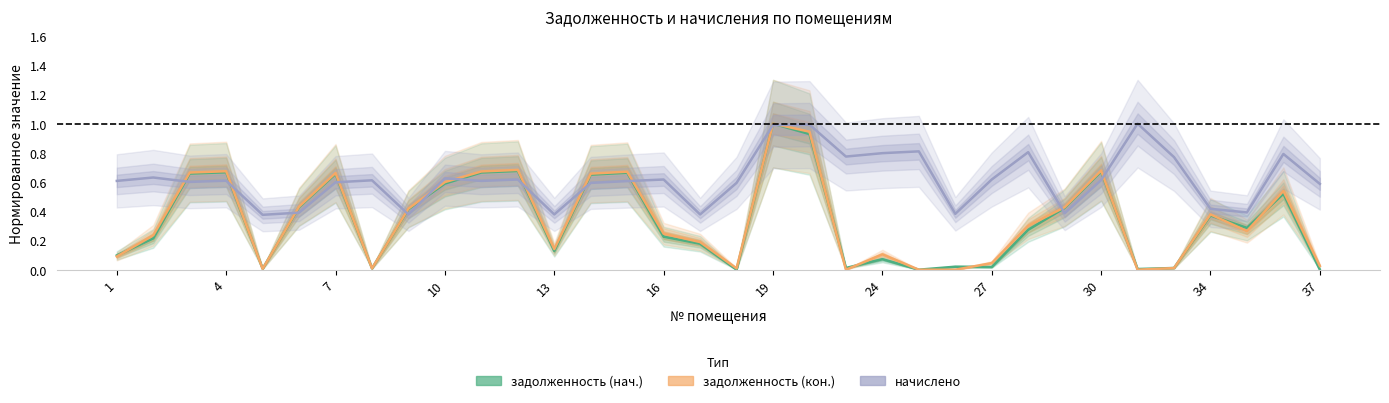

How many positive values does the задолженность (кон.) series have?

30